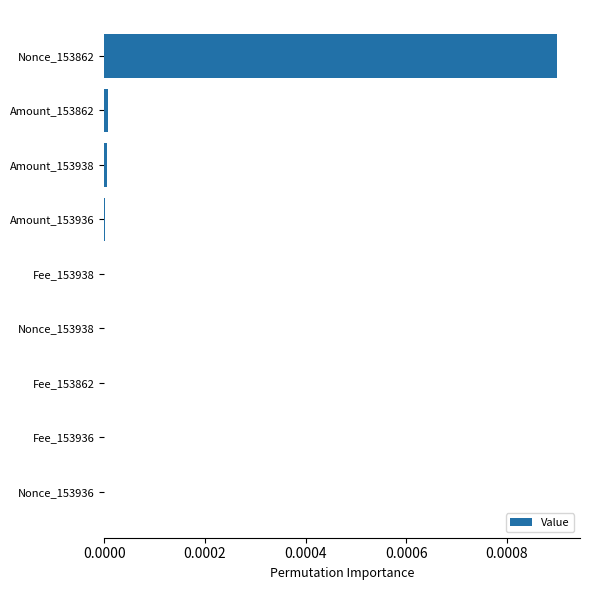

Which label corresponds to the largest value in the chart?

Nonce_153862